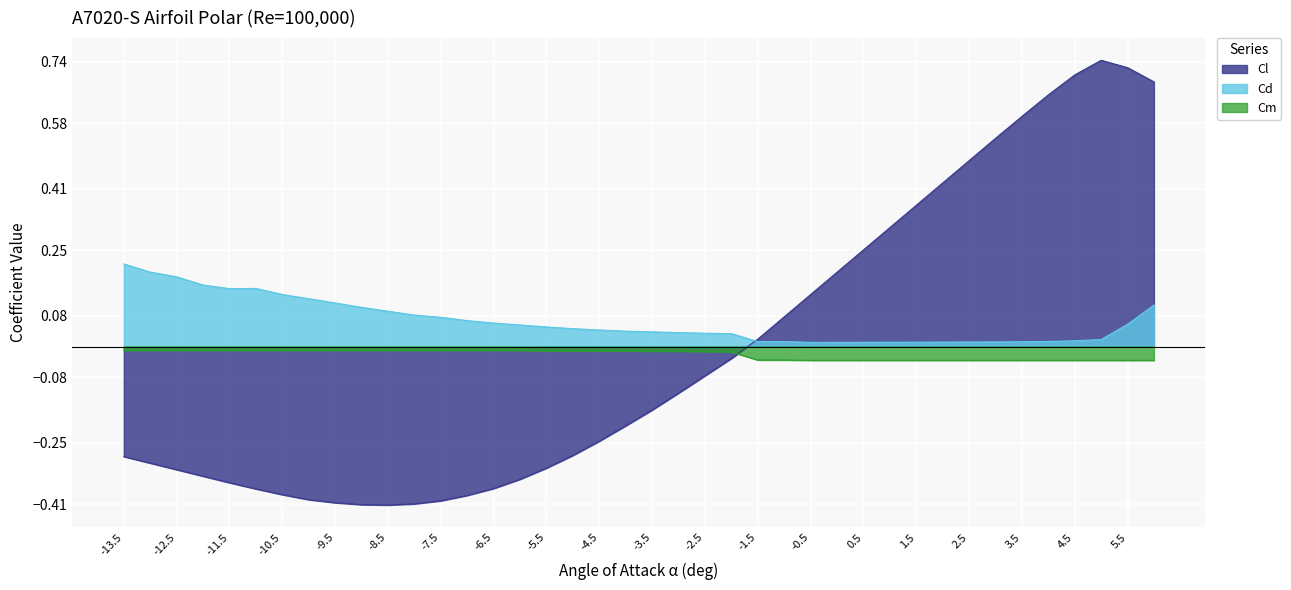

Is it true that Cd equals 0.2 at -13?

True